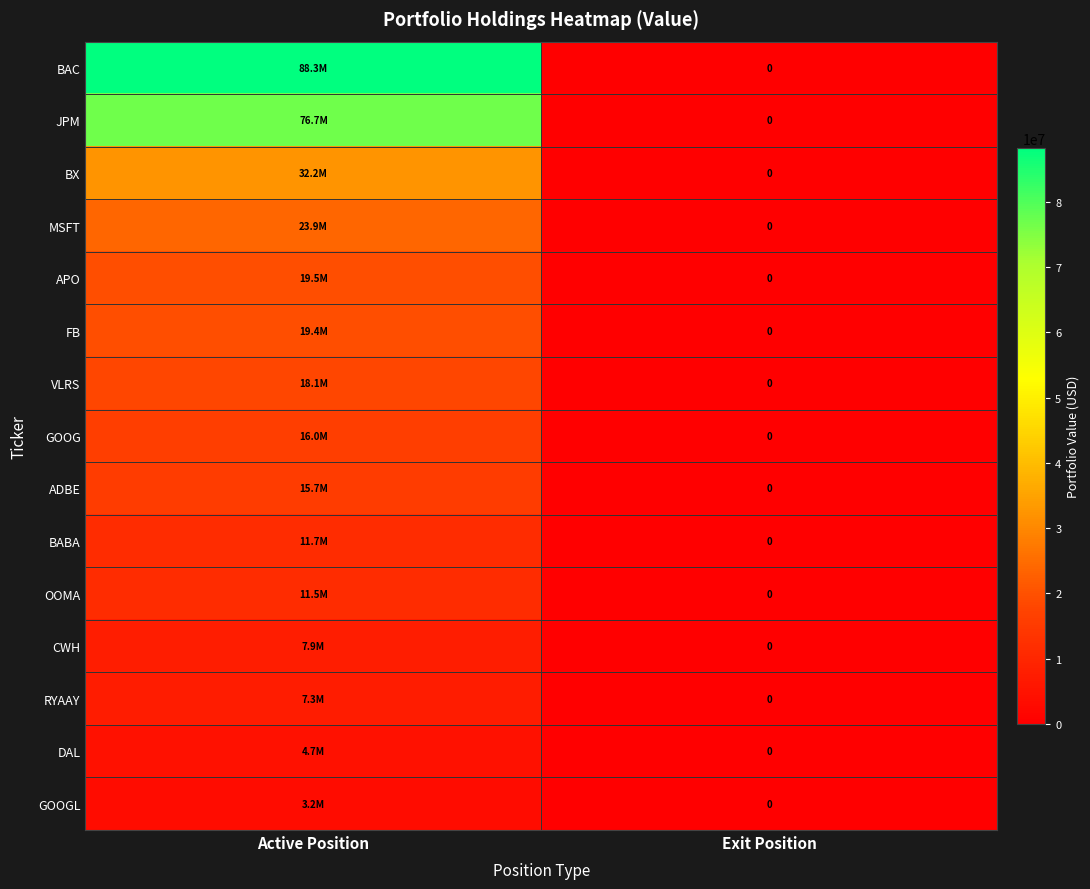

Count the MSFT values in the range 0 to 23947000.

2